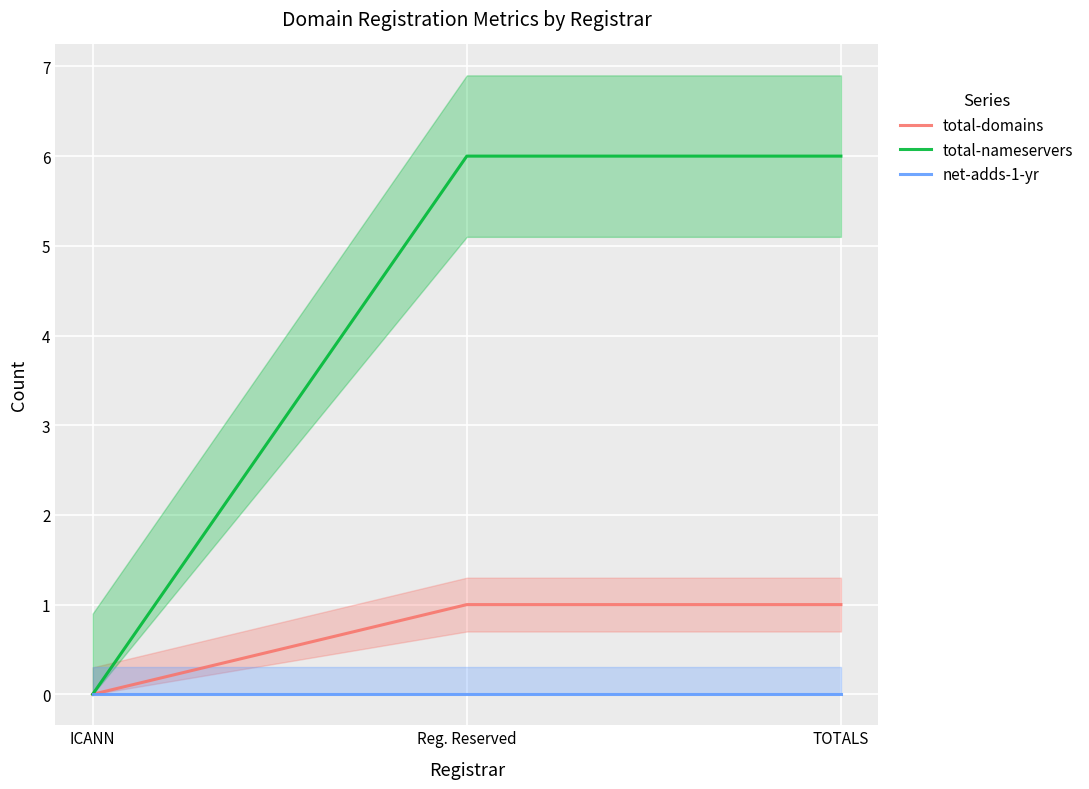

What are all the series names shown in the legend?

total-domains, total-nameservers, net-adds-1-yr